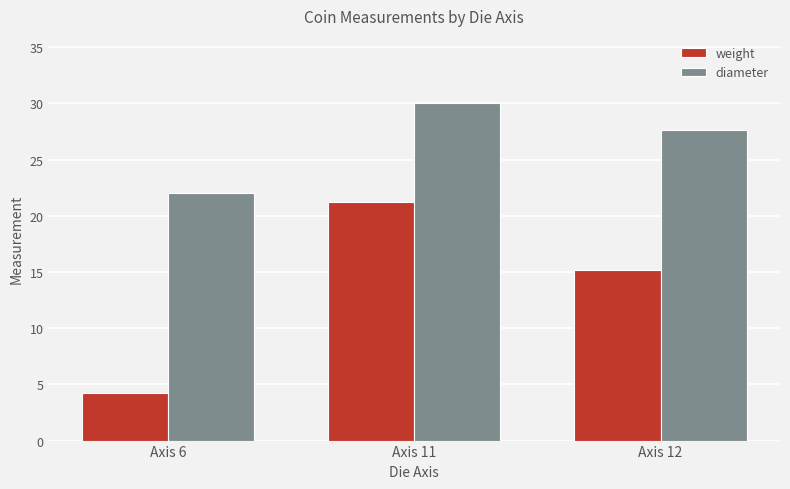

Rank the series by their maximum value, from highest to lowest.

diameter, weight